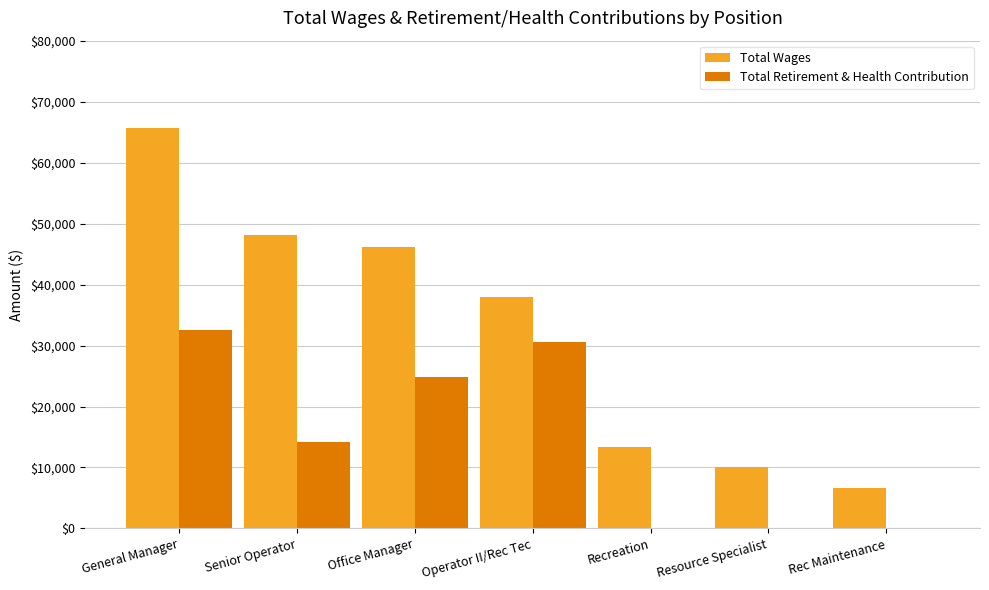

Where is Total Retirement & Health Contribution nearest to the value 16242?

Senior Operator